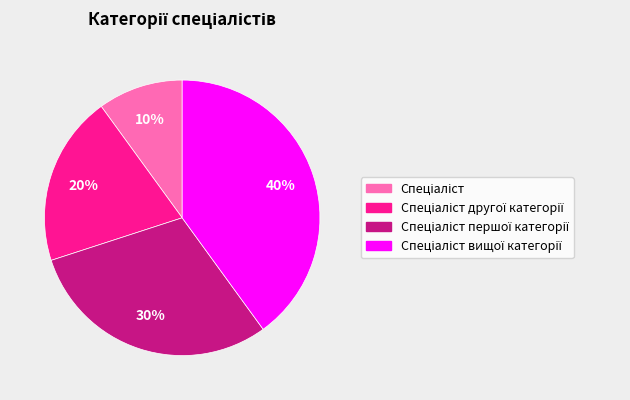

To the nearest percent, what is the difference between the largest and smallest slice percentages?

30%